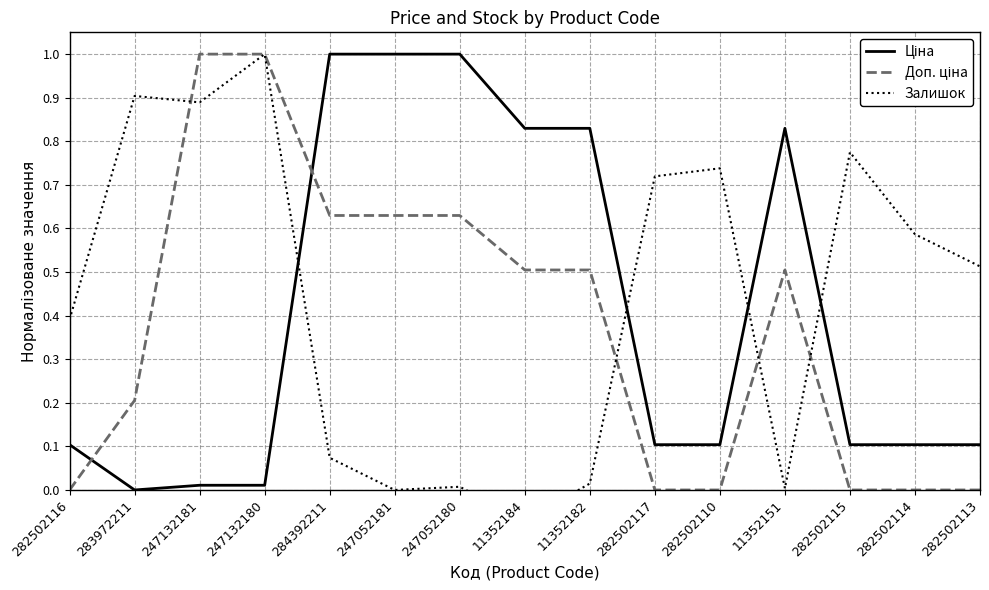

At how many categories does at least one series exceed 0?

15